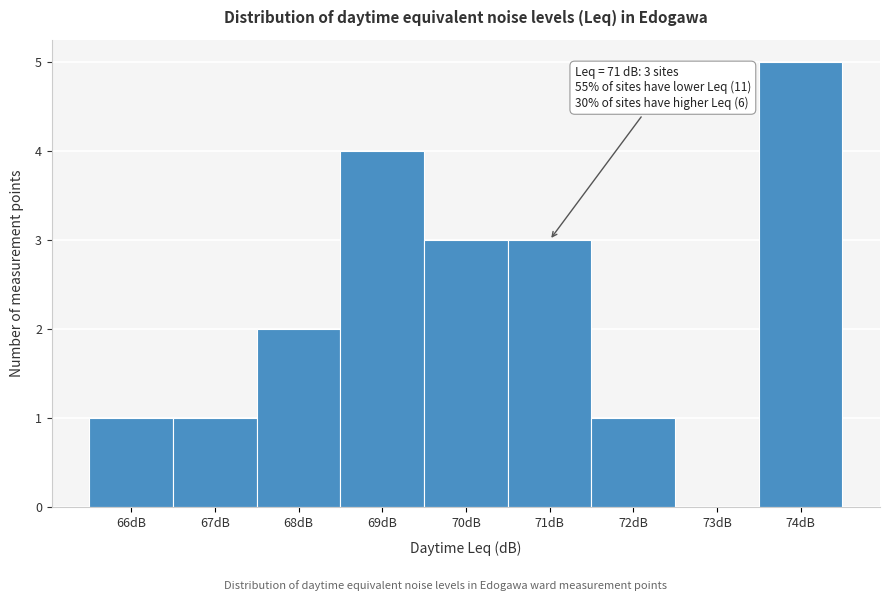

Which range on the x-axis has the tallest bar?

73.5 to 74.5